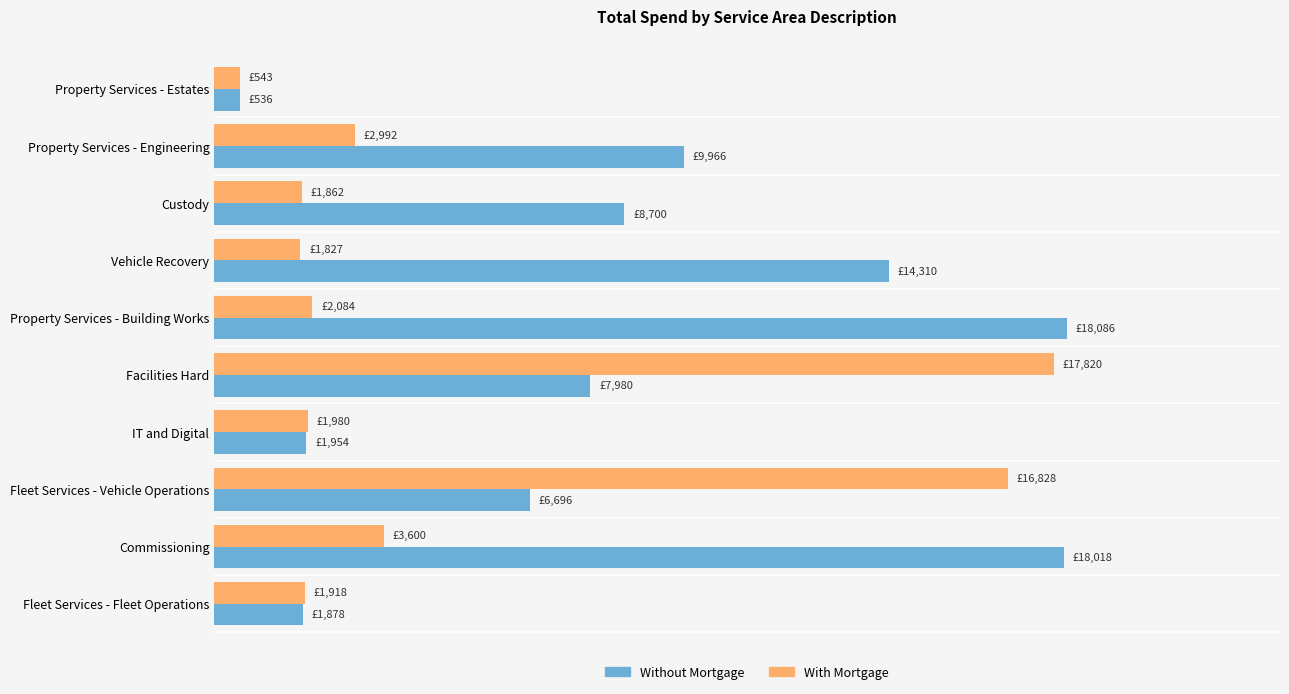

What are all the series names shown in the legend?

Without Mortgage, With Mortgage